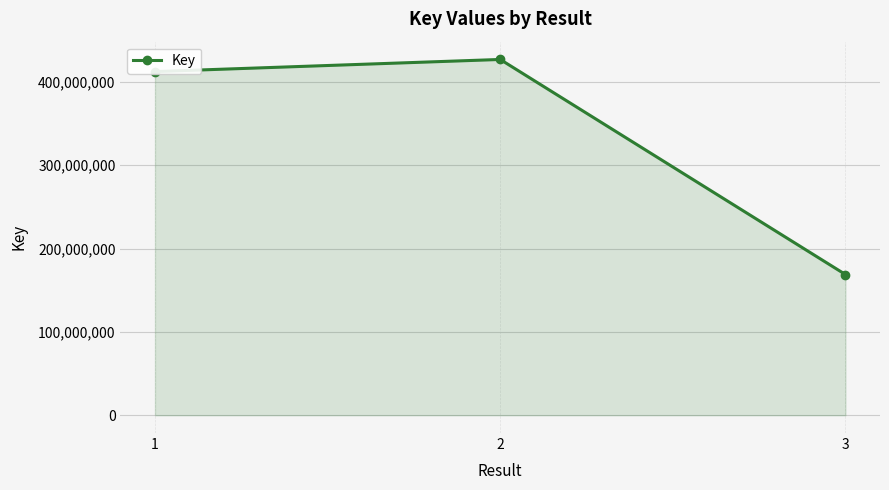

What is the smallest value displayed?

168800702